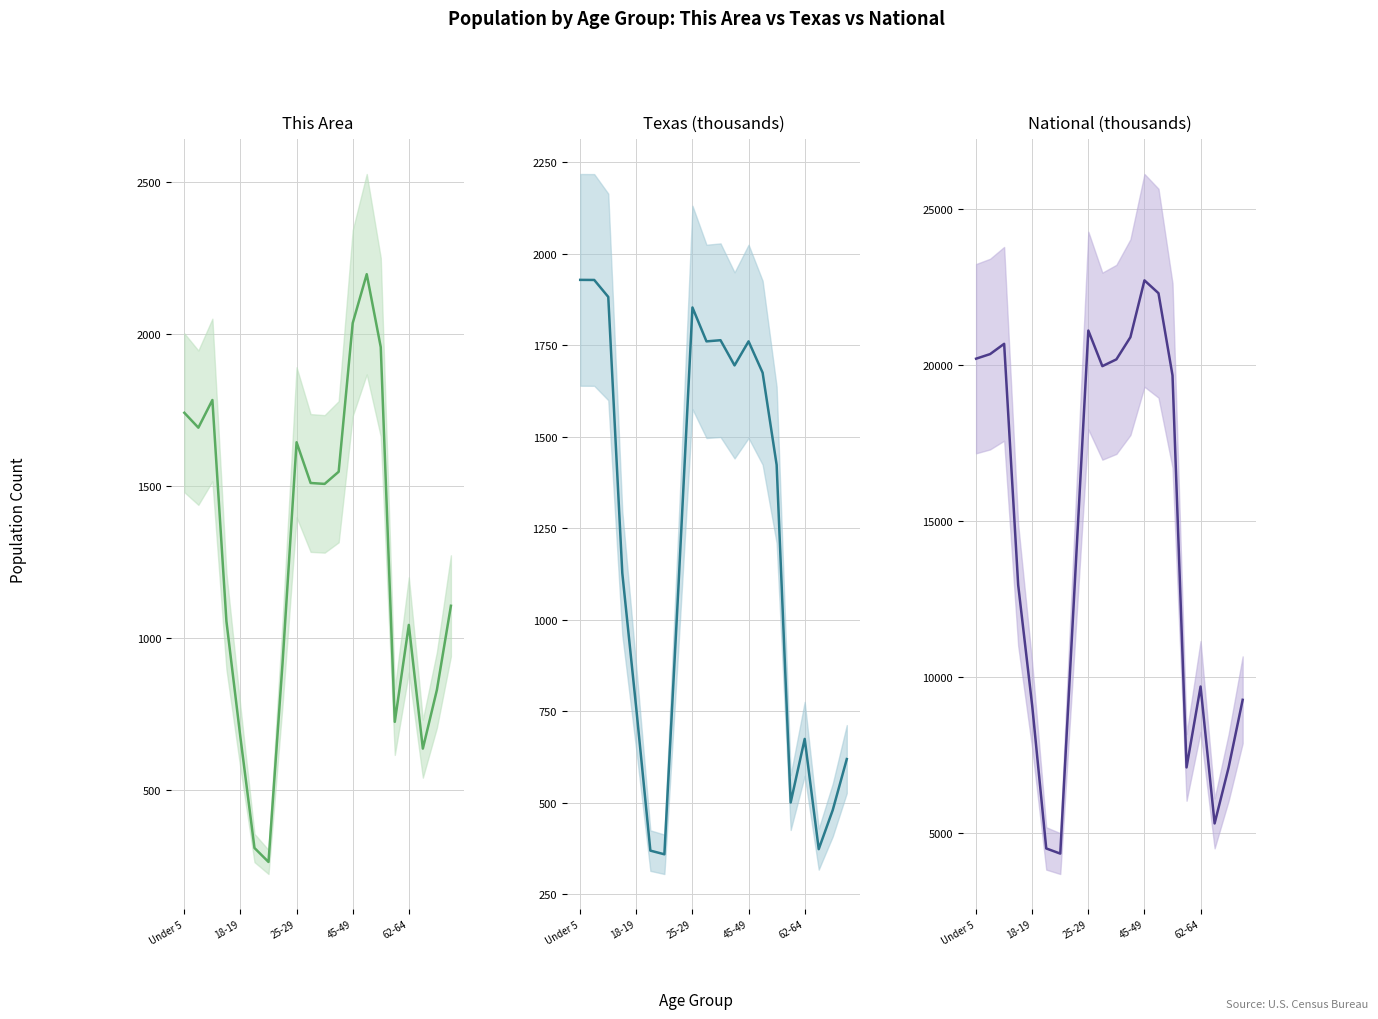

Is the value of Texas (thousands) at 16 greater than the value of National (thousands) at 25-29?

No